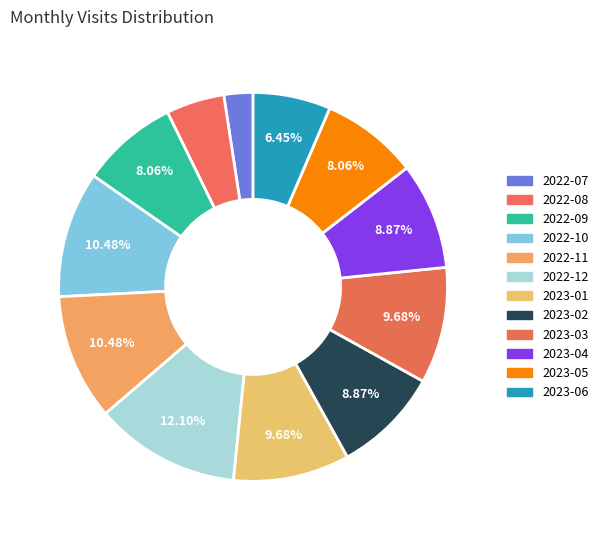

Count the number of slices in the pie.

12